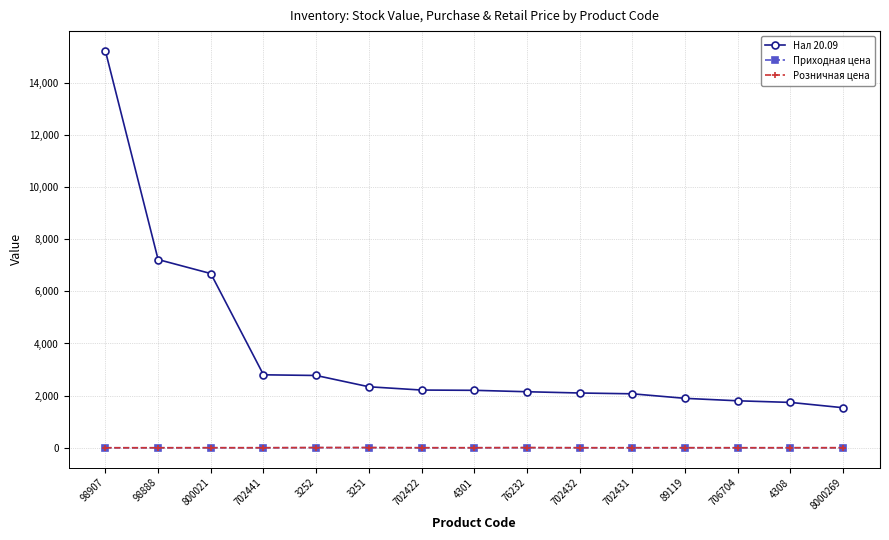

Which series has the largest range (max minus min)?

Нал 20.09